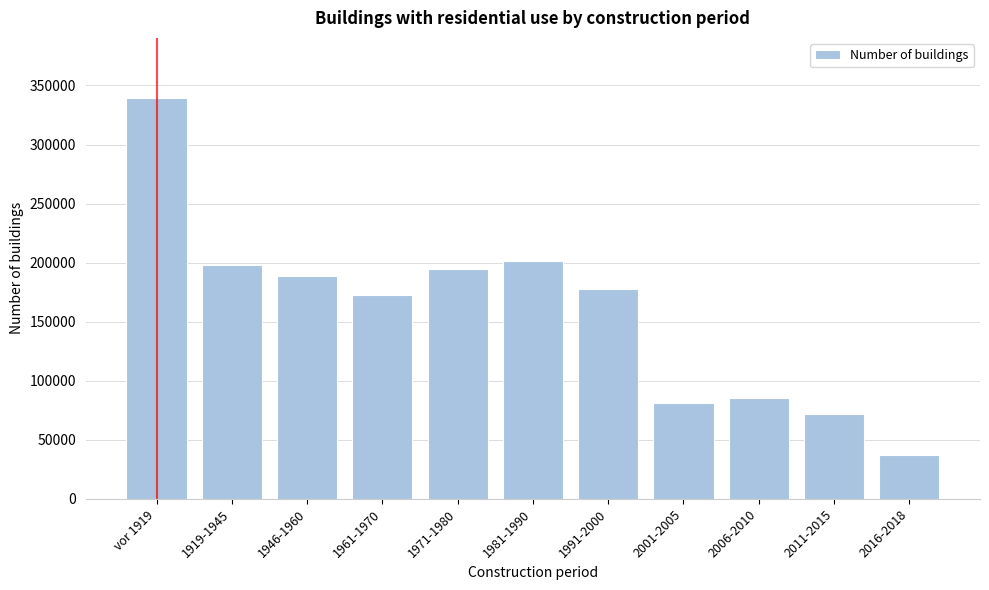

Reading left to right, what are all the values shown in this chart?

339378	197856	188837	172984	194980	201493	177750	80959	85253	71989	36998